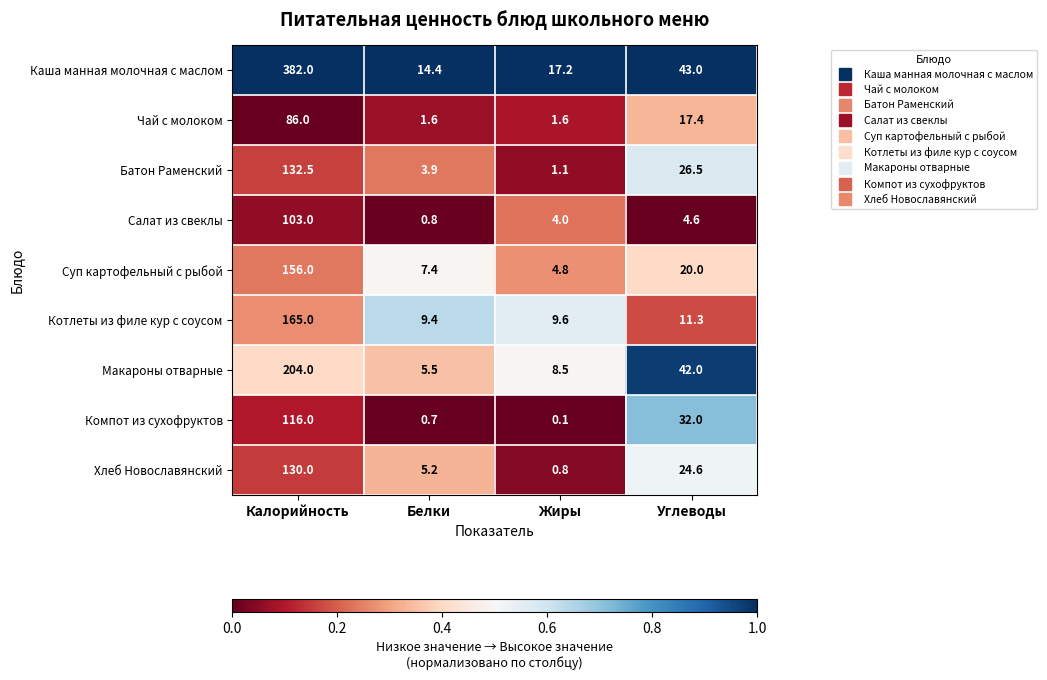

What is the spread (max minus min) of values at Жиры?

17.1